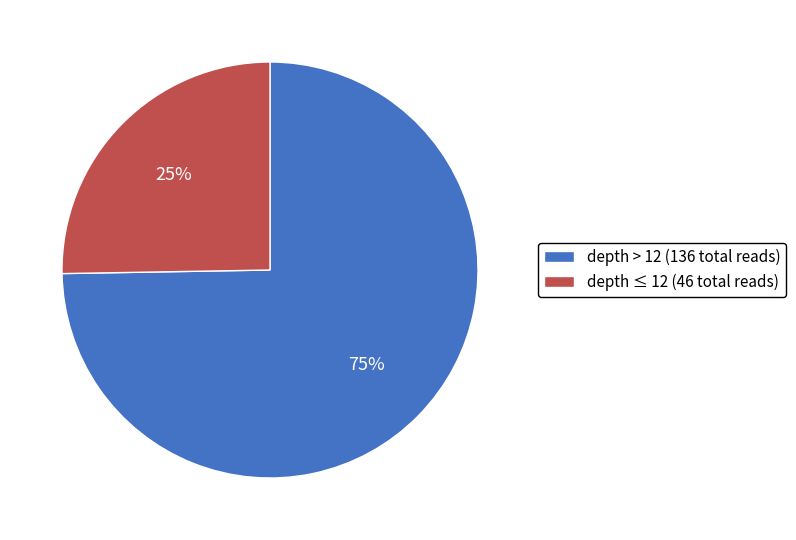

Approximately how many times larger is the value at depth ≤ 12 (46 total reads) compared to depth > 12 (136 total reads)?

0.3